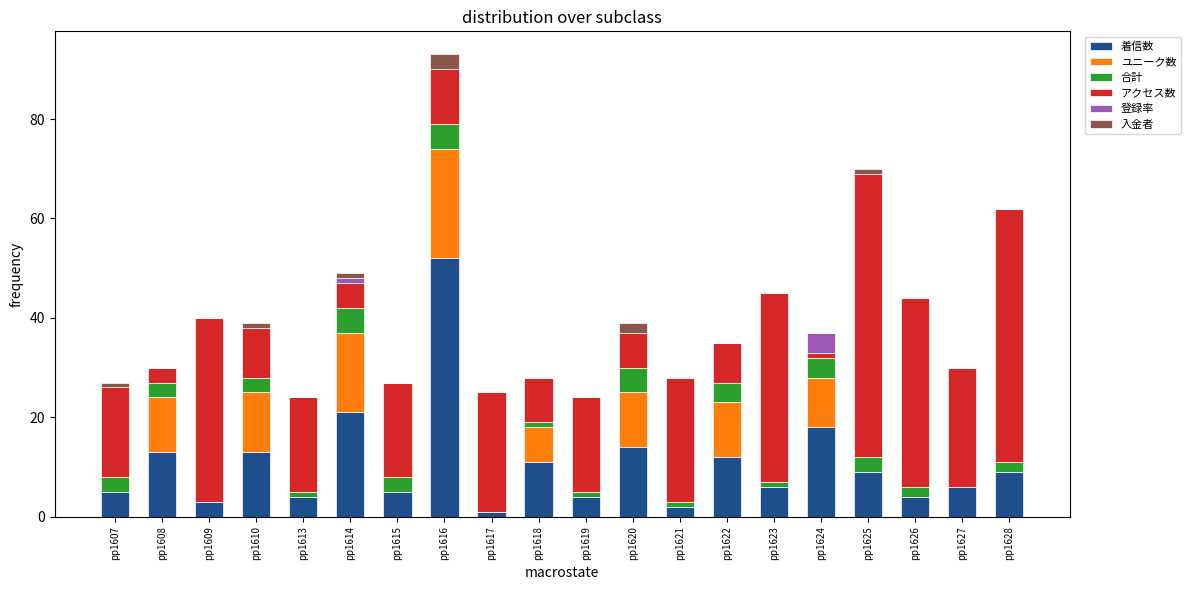

What value does the 着信数 series have at pp1627?

6